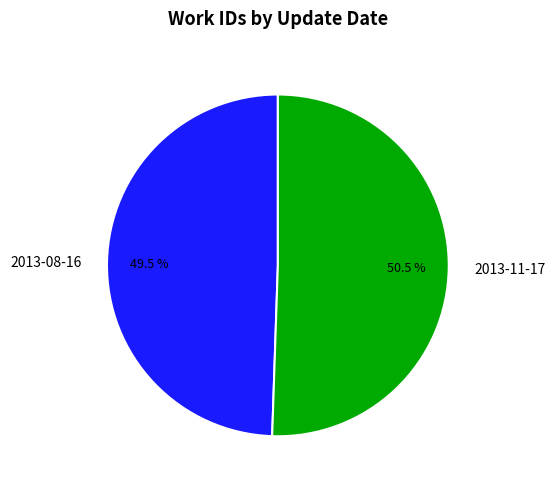

True or false: 2013-11-17 accounts for 58% of the total.

False